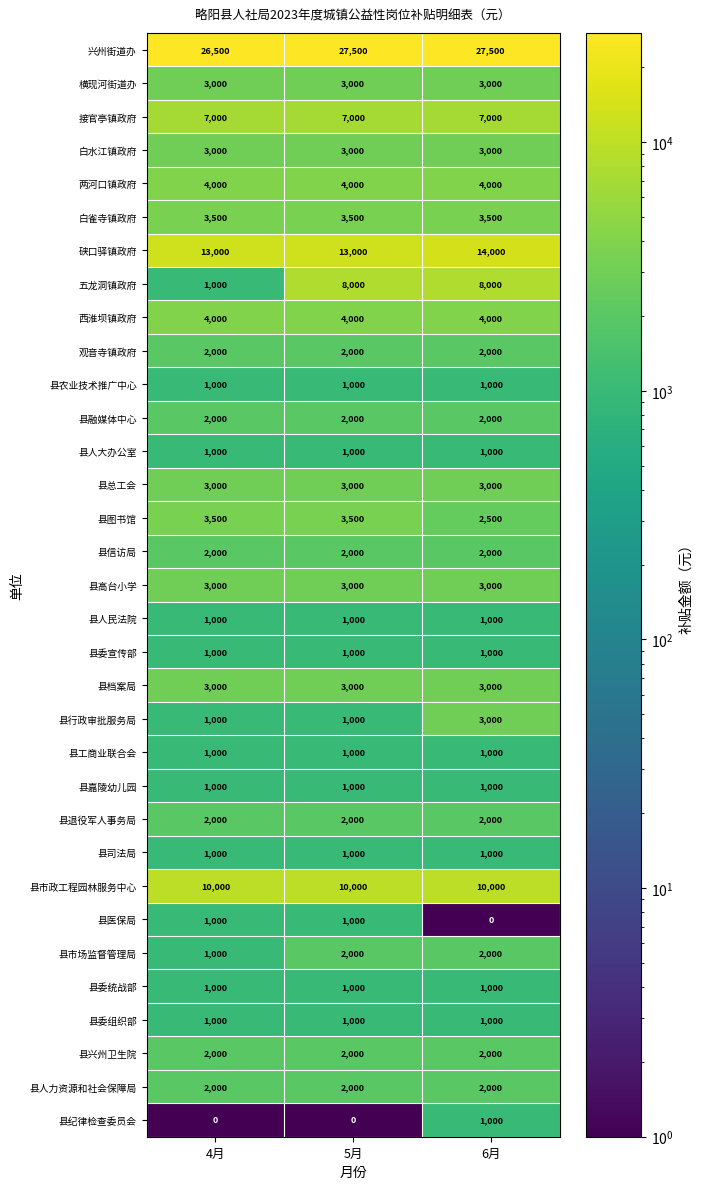

At which category is the sum across all series the highest?

6月